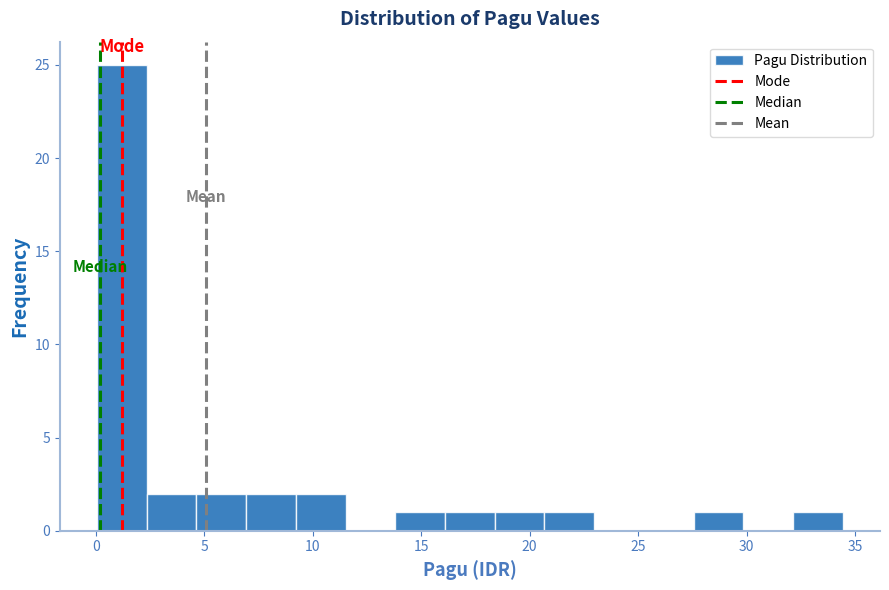

Reading left to right, transcribe this chart: for each bar, give the range it covers on the x-axis and its height. Neither the bar edges nor the heights are printed on the chart, so give them approximately, as read against the axes.

0.0 to 2.5: 25
2.5 to 4.5: 2
4.5 to 7.0: 2
7.0 to 9.0: 2
9.0 to 11.5: 2
11.5 to 14.0: 0
14.0 to 16.0: 1
16.0 to 18.5: 1
18.5 to 20.5: 1
20.5 to 23.0: 1
23.0 to 25.5: 0
25.5 to 27.5: 0
27.5 to 30.0: 1
30.0 to 32.0: 0
32.0 to 34.5: 1